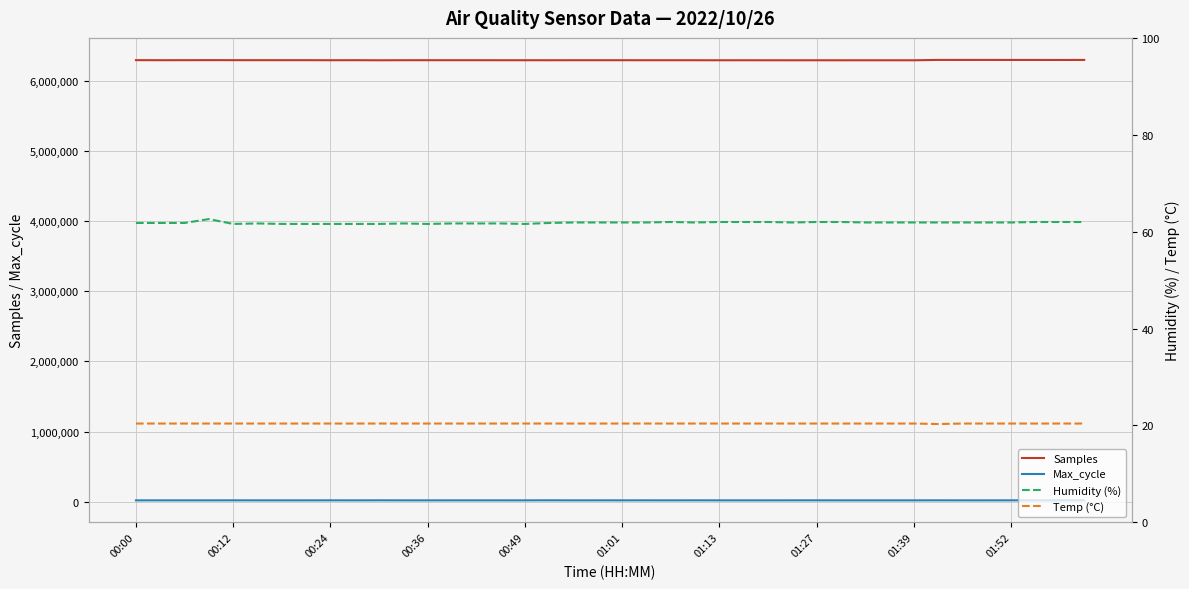

The value of Max_cycle at 22 is 20031.0. True or false?

True